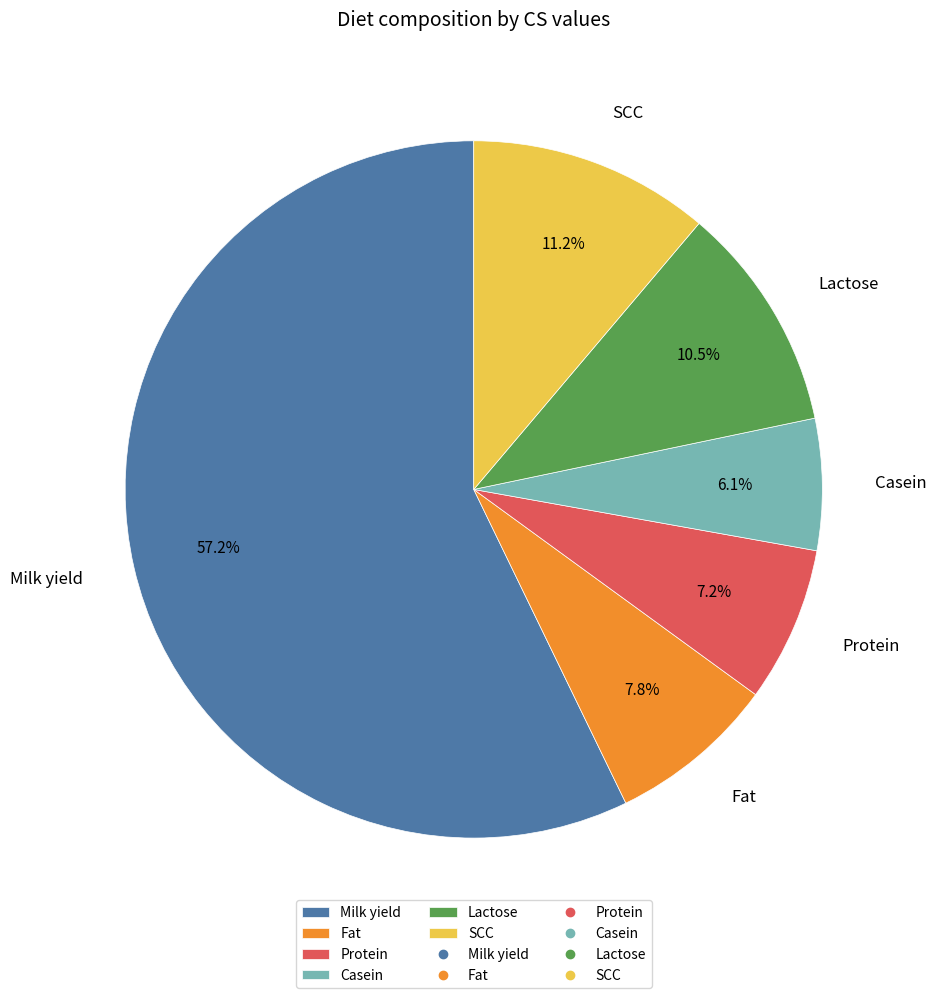

Is it true that Fat is 8% of the pie?

True